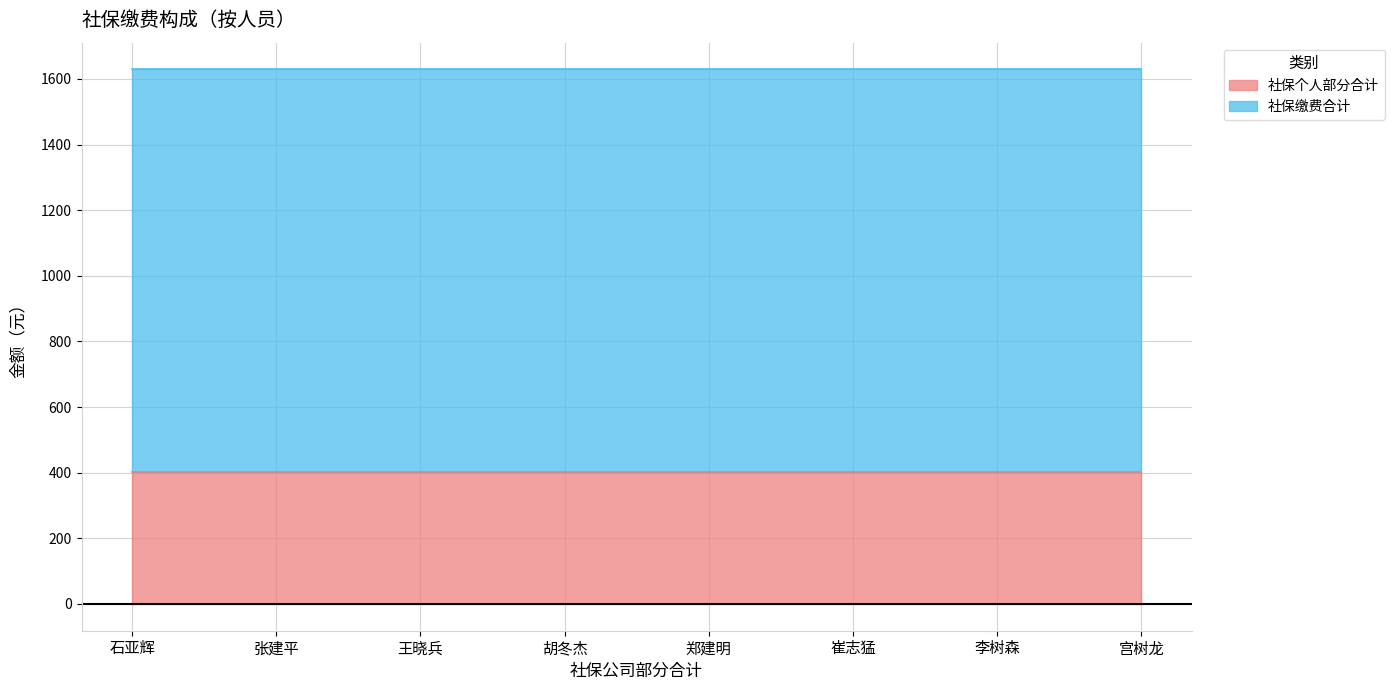

What is the sum of all 社保个人部分合计 values?

3225.4